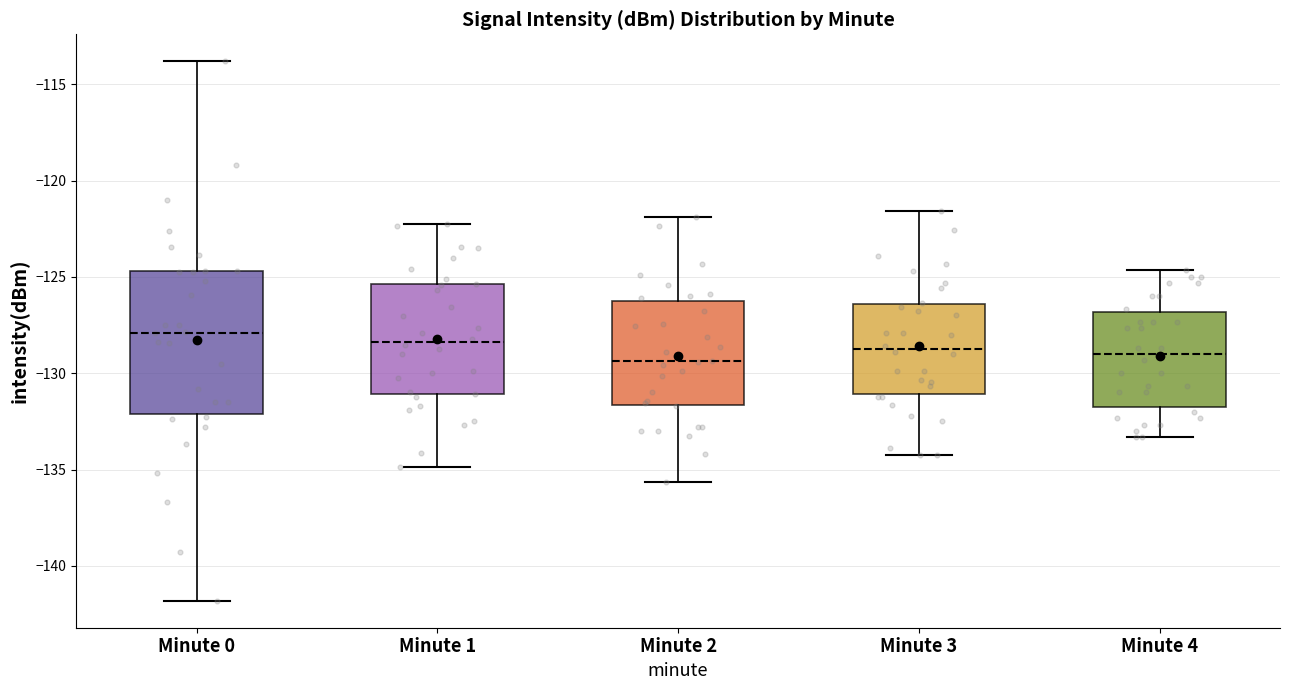

Reading left to right, read every box against the y-axis: the position of its median line, the range the box covers, and the ends of its whiskers. The values are not printed on the chart, so give them approximately, as read against the axis.

Minute 0: median -128.0, box -132.0 to -124.5, whiskers -142.0 to -114.0
Minute 1: median -128.5, box -131.0 to -125.5, whiskers -135.0 to -122.0
Minute 2: median -129.5, box -131.5 to -126.5, whiskers -135.5 to -122.0
Minute 3: median -128.5, box -131.0 to -126.5, whiskers -134.0 to -121.5
Minute 4: median -129.0, box -131.5 to -127.0, whiskers -133.5 to -124.5